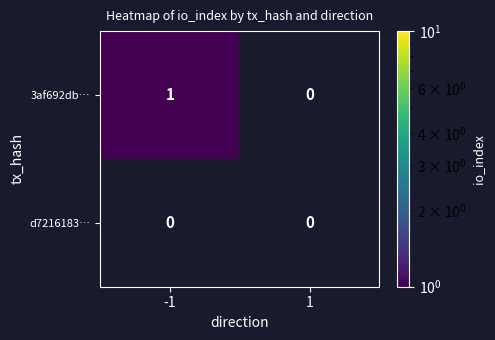

Which series has the largest total across all categories?

3af692db…